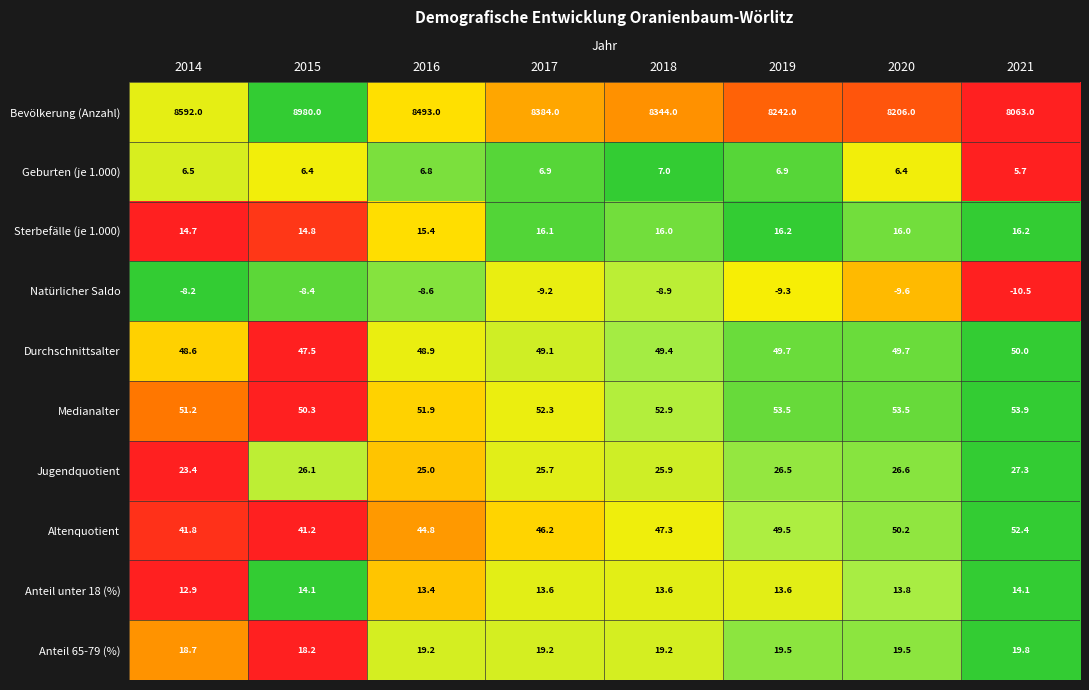

Rank the series by their maximum value, from highest to lowest.

Bevölkerung (Anzahl), Medianalter, Altenquotient, Durchschnittsalter, Jugendquotient, Anteil 65-79 (%), Sterbefälle (je 1.000), Anteil unter 18 (%), Geburten (je 1.000), Natürlicher Saldo